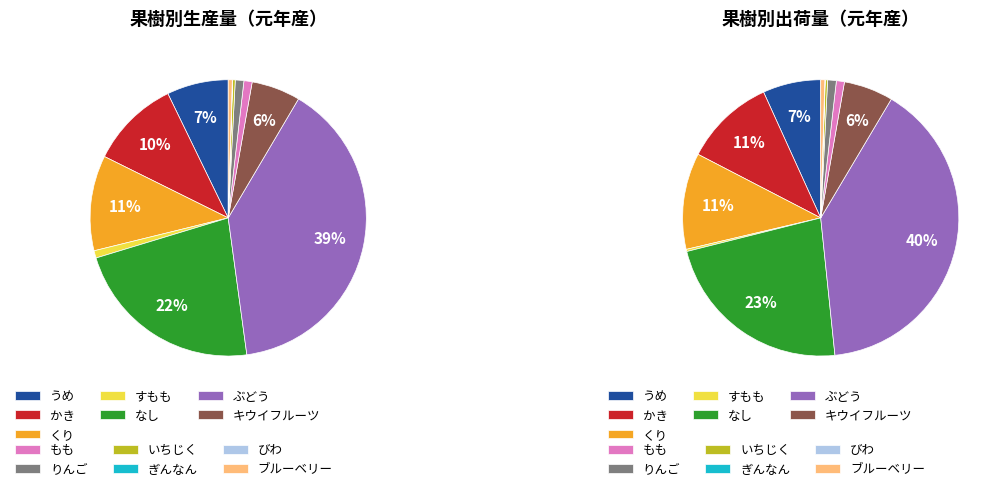

True or false: くり accounts for 19% of the total.

False